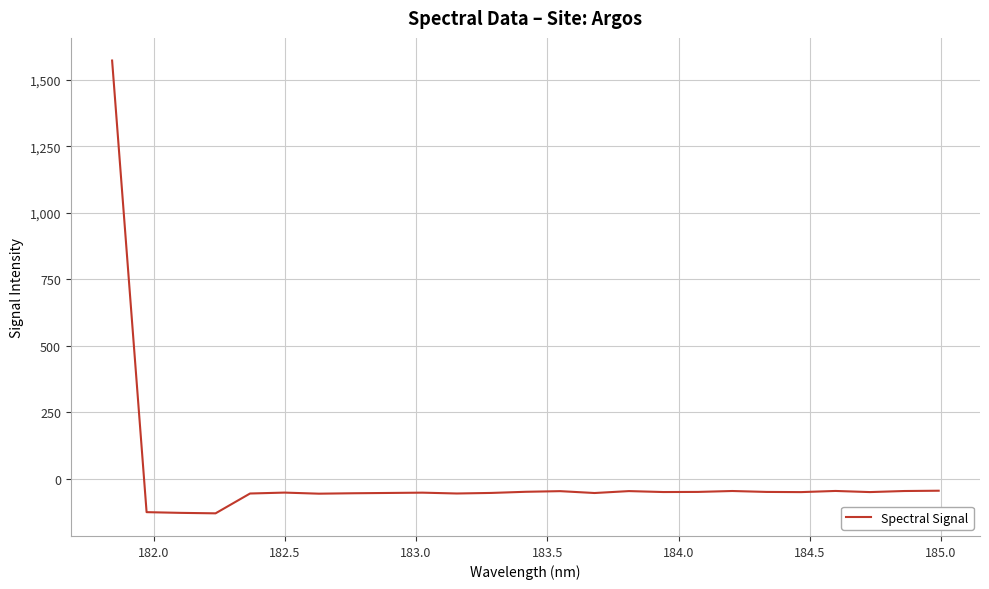

How many lines are shown in the chart?

1